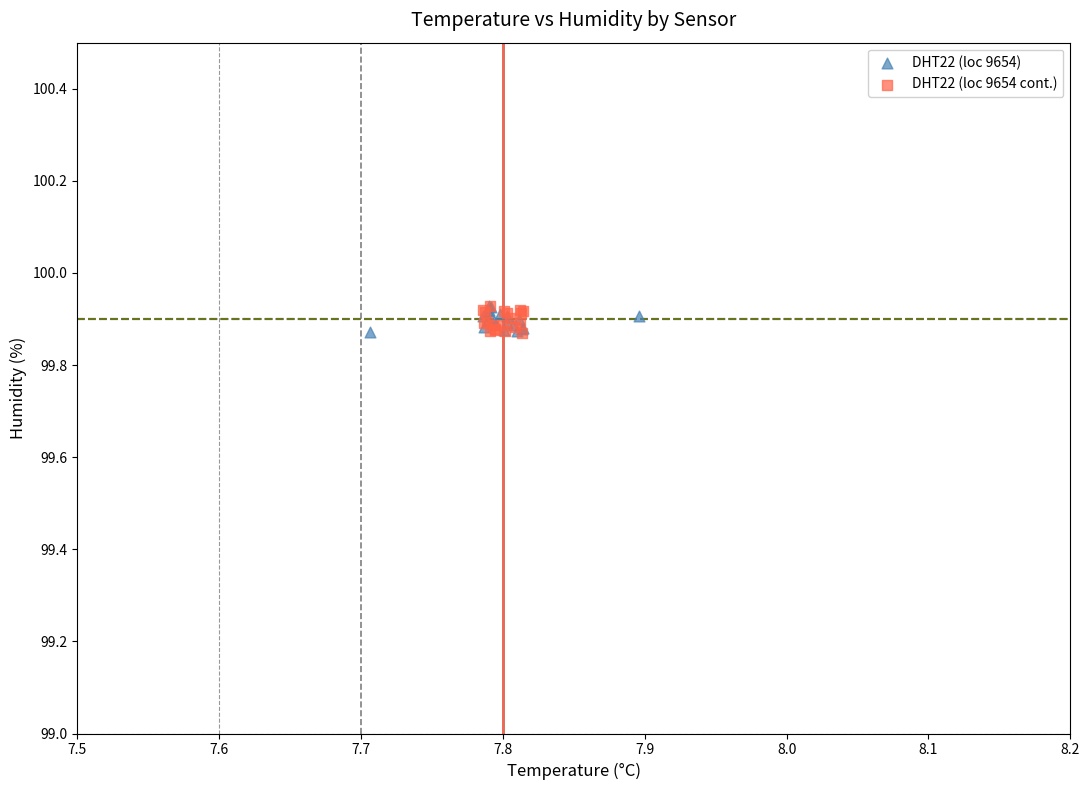

What are all the series names shown in the legend?

DHT22 (loc 9654), DHT22 (loc 9654 cont.)